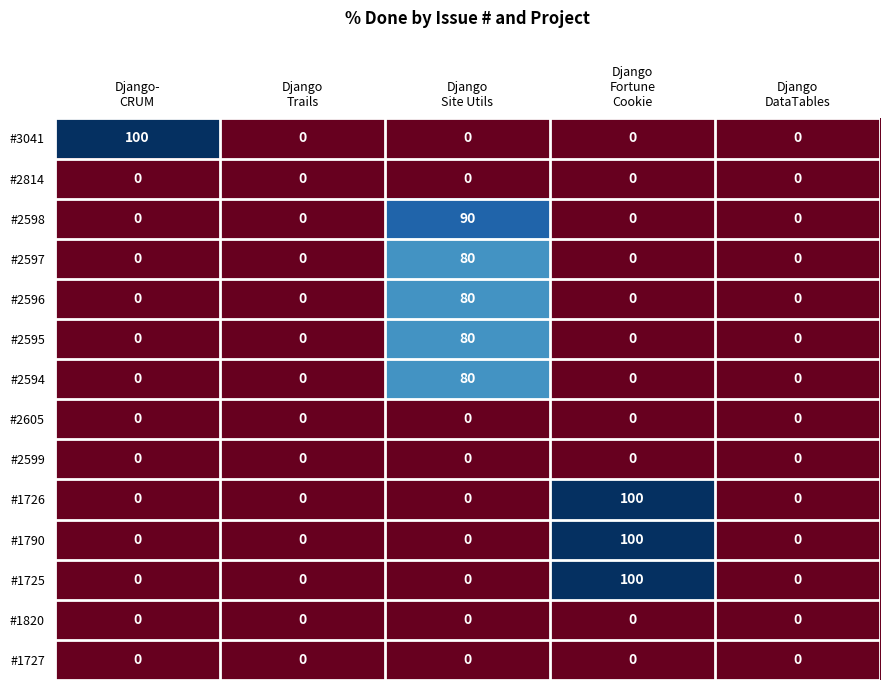

At how many categories does at least one series exceed 23?

3